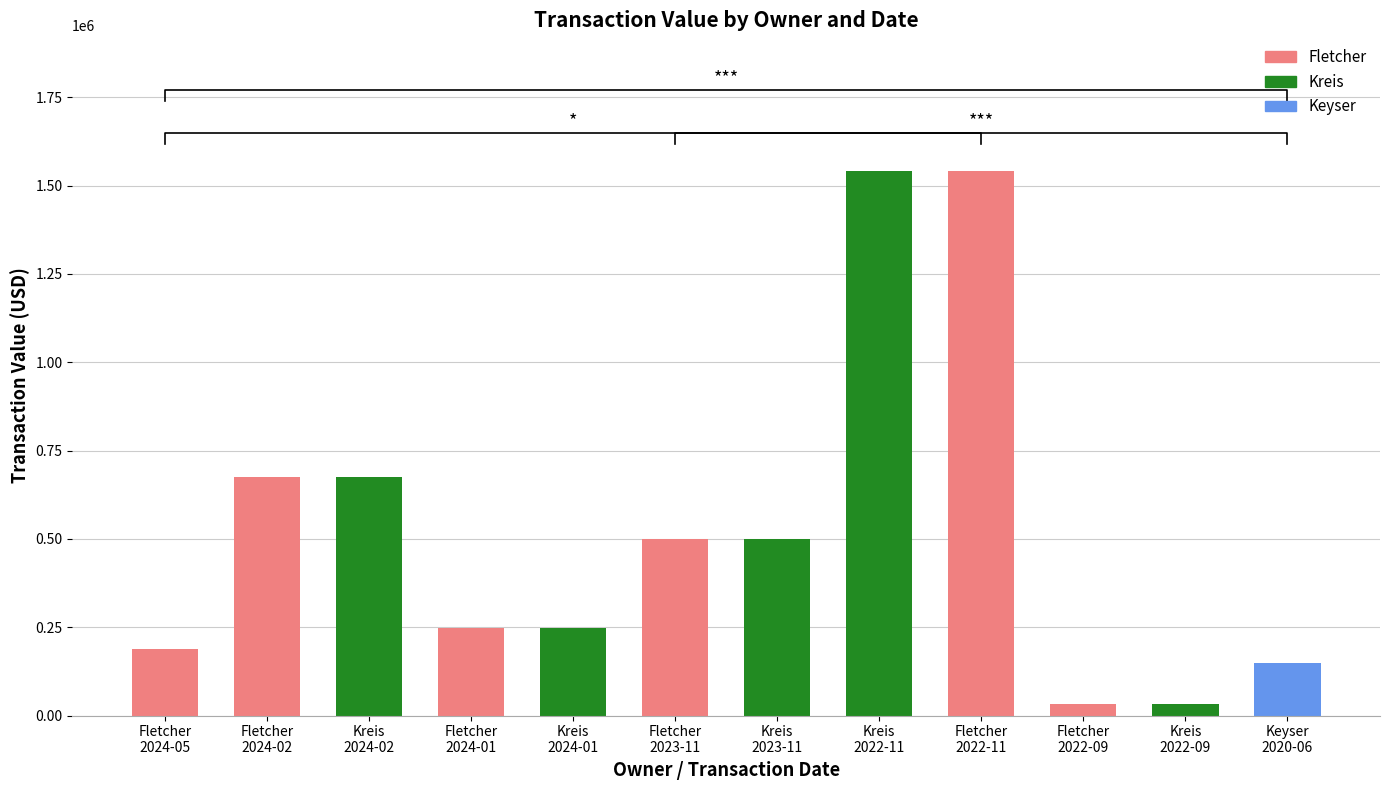

Which has a higher value, Keyser
2020-06 or Kreis
2024-02?

Kreis
2024-02